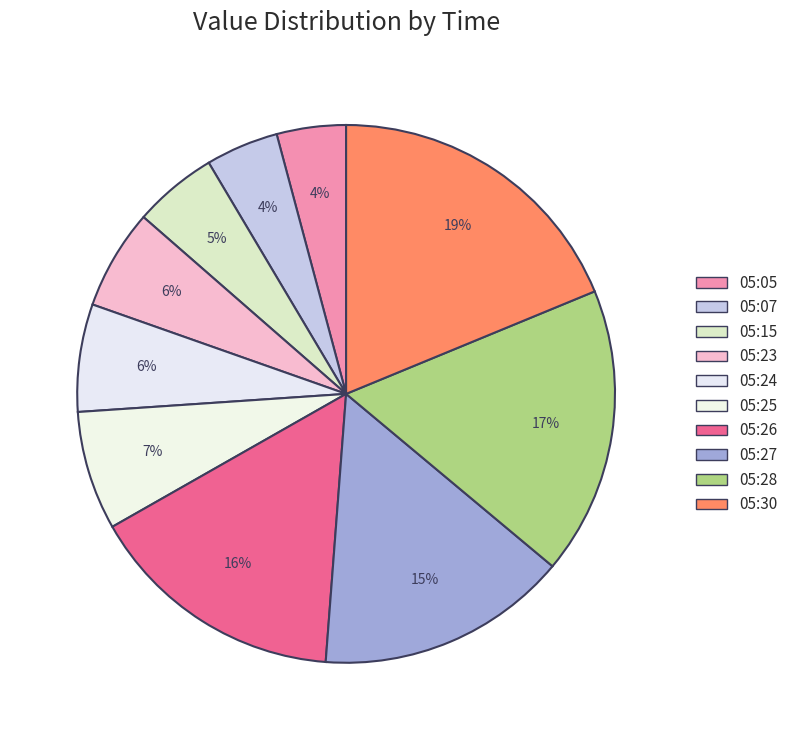

To the nearest percent, what is the average slice percentage?

10%